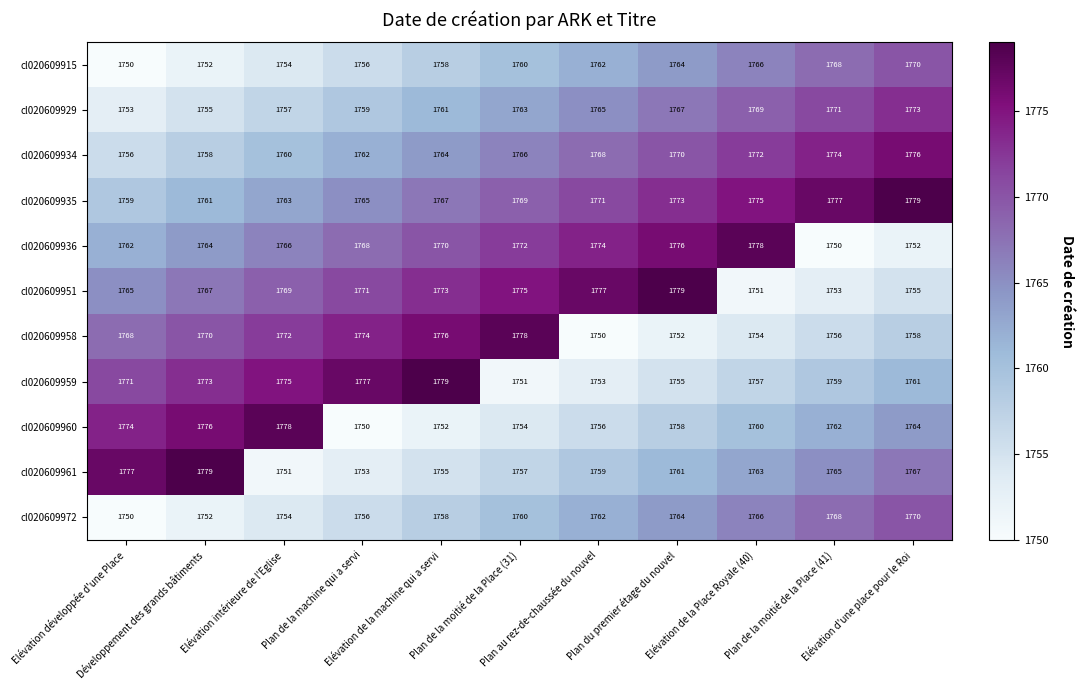

What is the difference between the highest and lowest values at Elévation développée d'une Place?

27